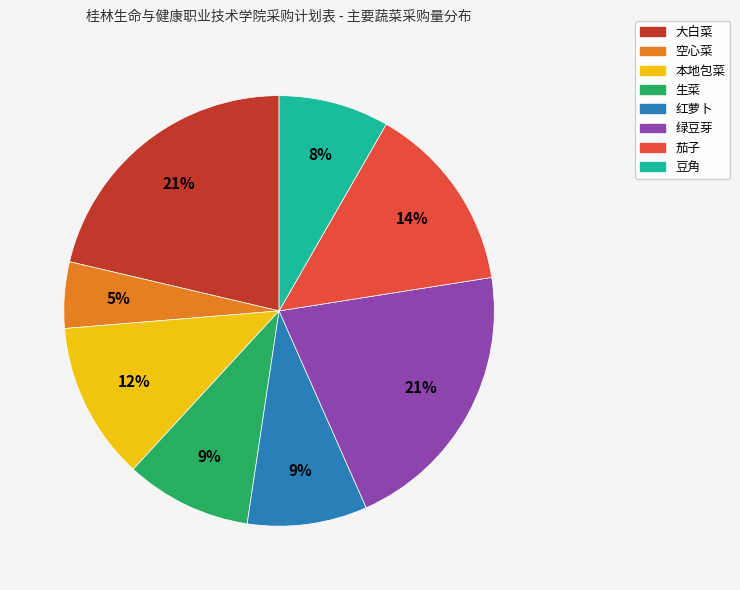

Count the number of slices in the pie.

8